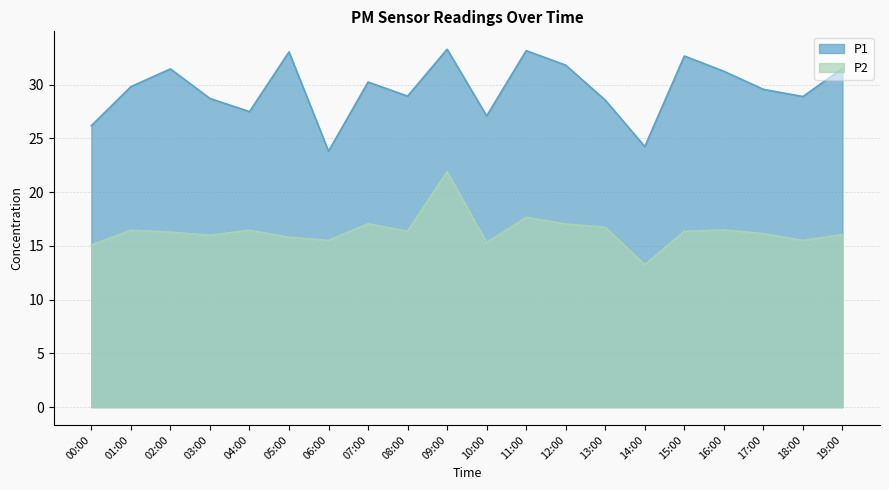

What is the sum of the P2 values at 11:00 and 04:00?

34.1